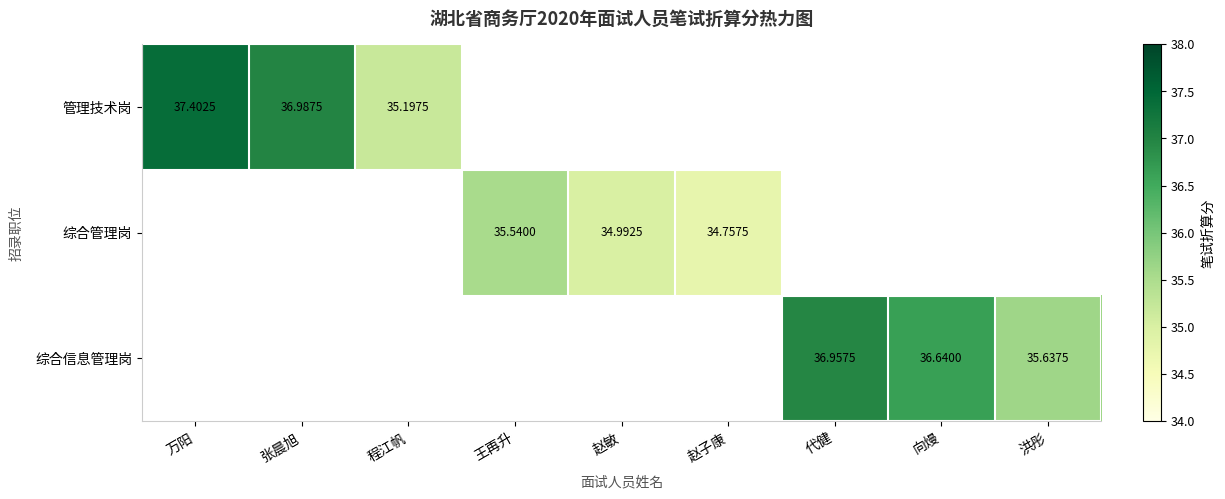

Count the number of categories in the chart.

9